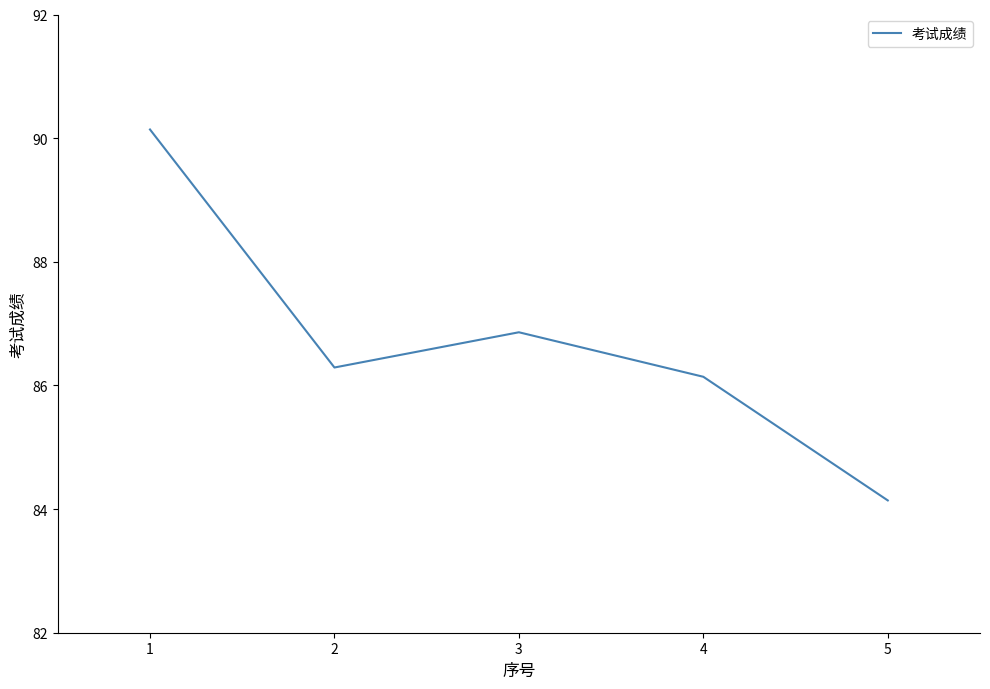

Count the number of categories in the chart.

5